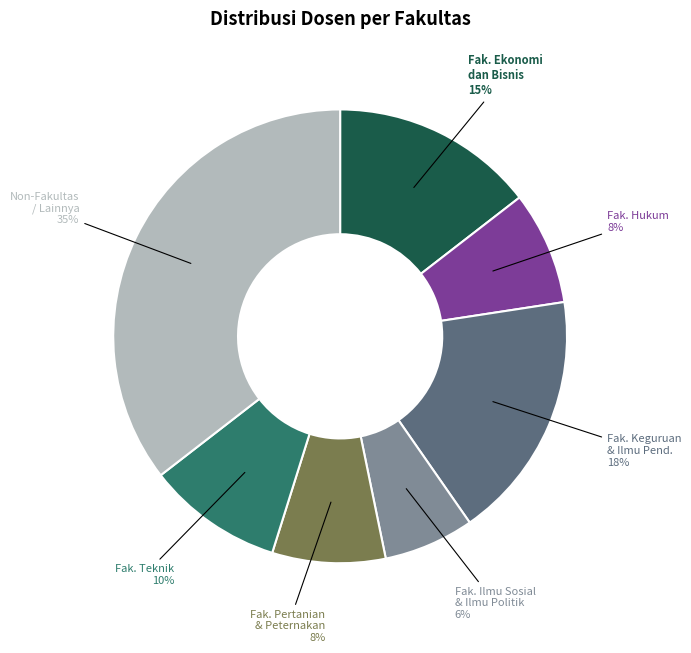

Is there any slice that represents more than half of the pie?

No